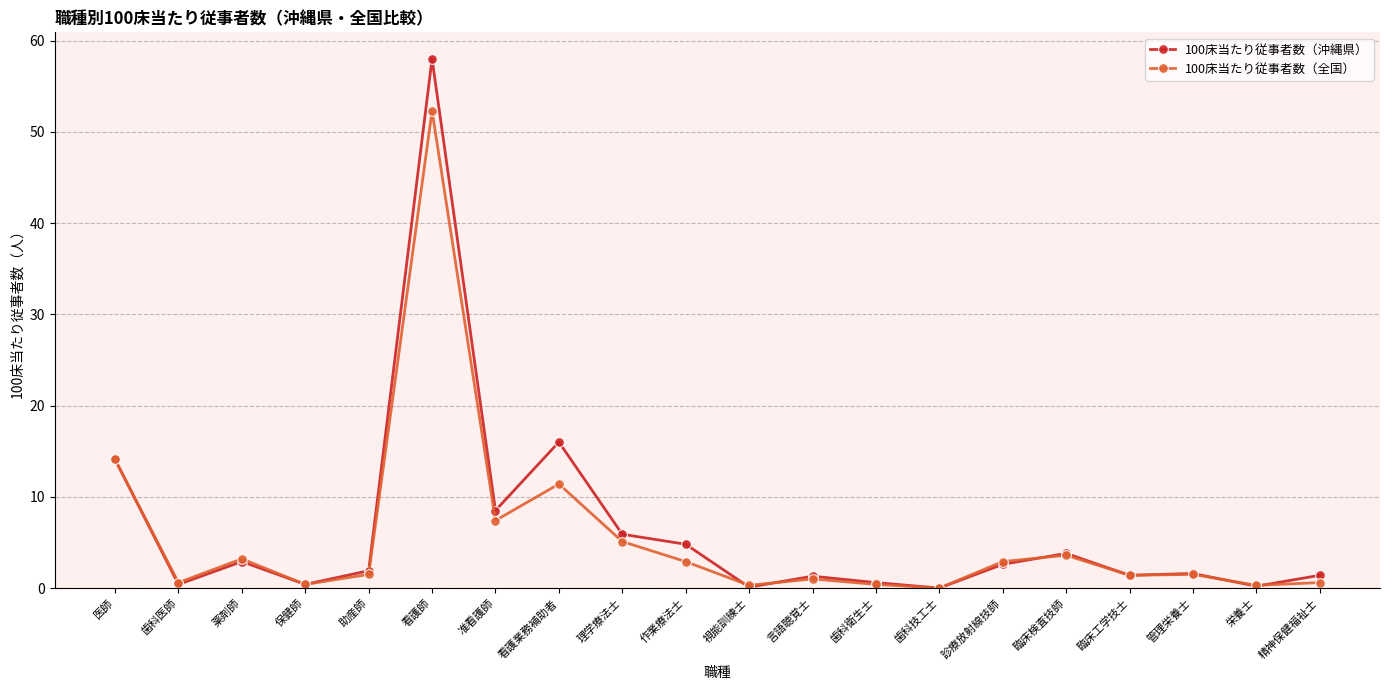

The 100床当たり従事者数（沖縄県） series shows 8.5 at 准看護師. True or false?

True